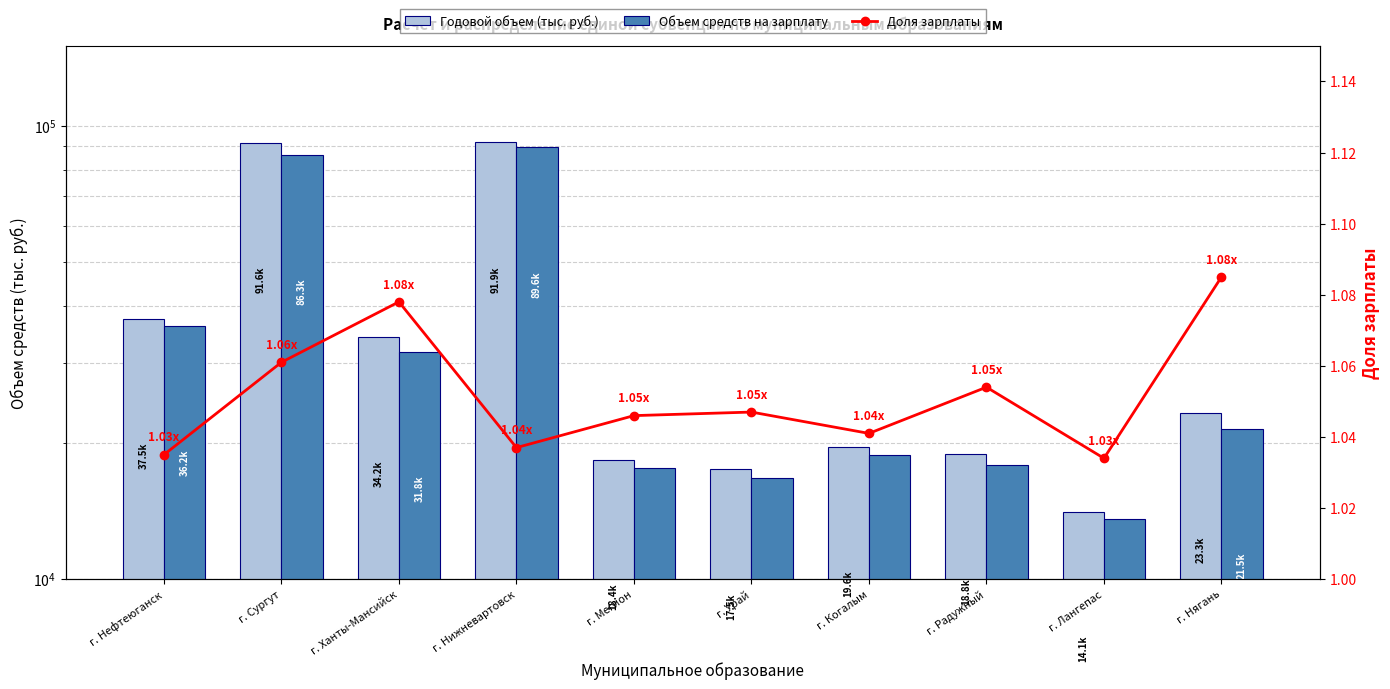

Rank the series at г. Радужный from highest to lowest value.

Годовой объем (тыс. руб.), Объем средств на зарплату, Доля зарплаты